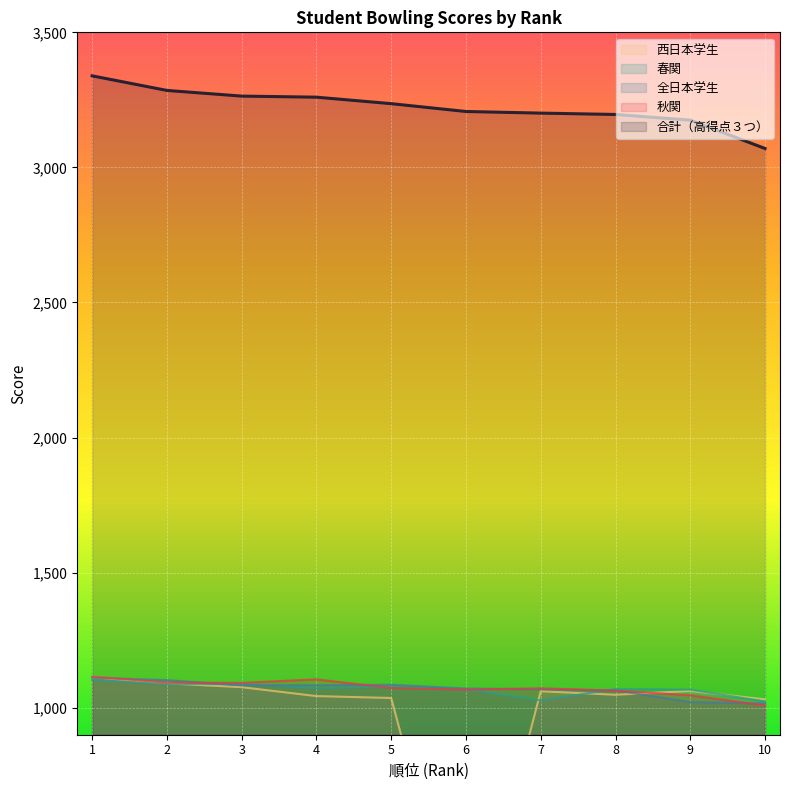

List the labels in order of 秋関 value, largest first.

1, 4, 2, 3, 5, 7, 6, 8, 9, 10